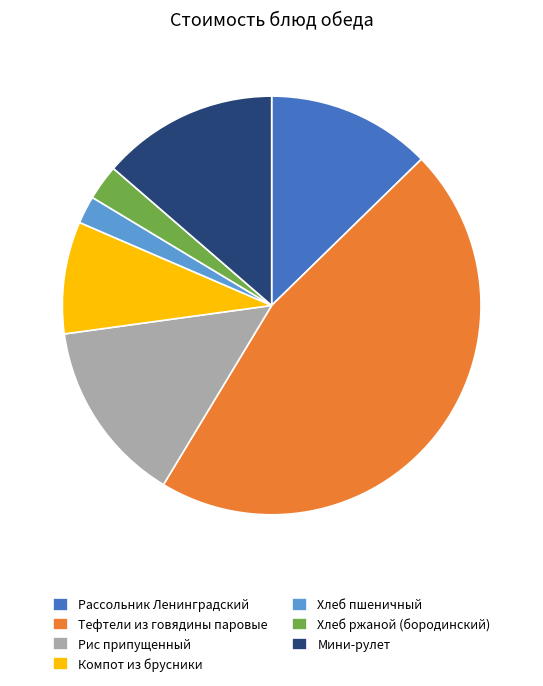

Approximately how many times larger is the value at Компот из брусники compared to Рассольник Ленинградский?

0.7